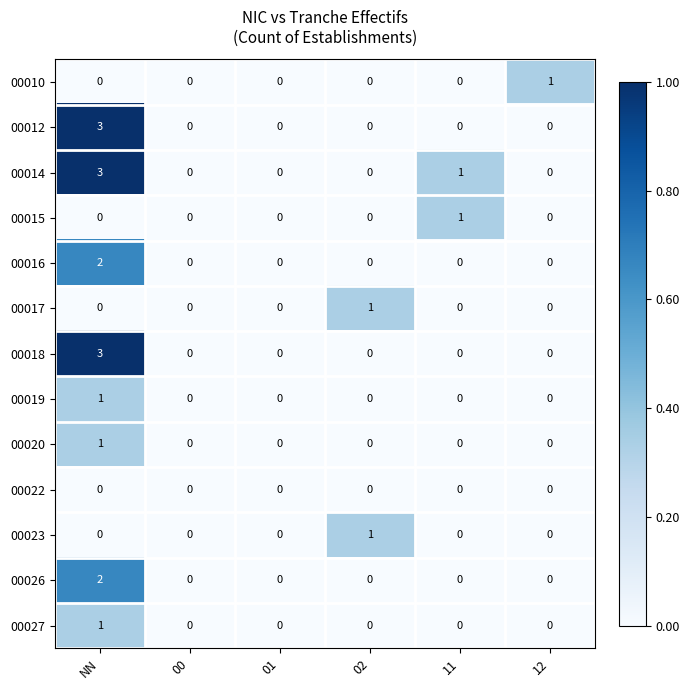

What is the sum of the 00012 values at 02 and NN?

3